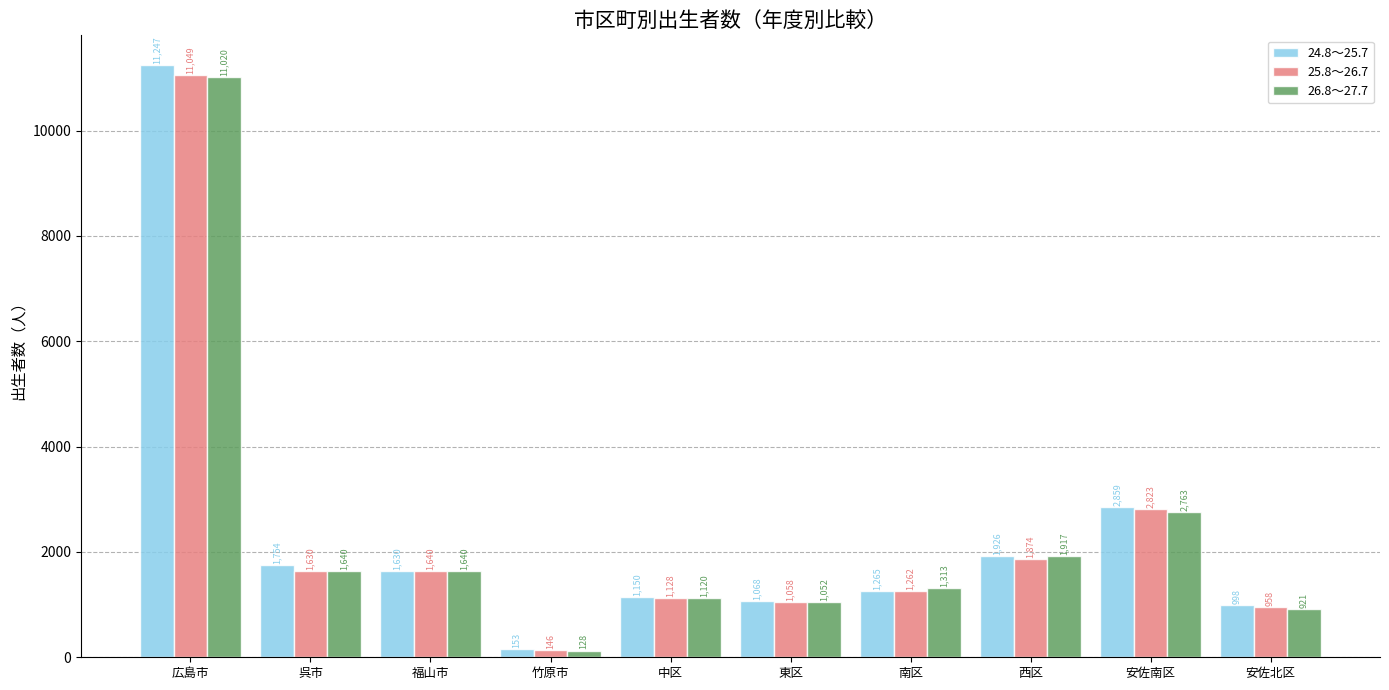

Reading left to right, transcribe all the data shown in this chart.

24.8～25.7: 広島市=11247	呉市=1754	福山市=1630	竹原市=153	中区=1150	東区=1068	南区=1265	西区=1926	安佐南区=2859	安佐北区=998
25.8～26.7: 広島市=11049	呉市=1630	福山市=1640	竹原市=146	中区=1128	東区=1058	南区=1262	西区=1874	安佐南区=2823	安佐北区=958
26.8～27.7: 広島市=11020	呉市=1640	福山市=1640	竹原市=128	中区=1120	東区=1052	南区=1313	西区=1917	安佐南区=2763	安佐北区=921